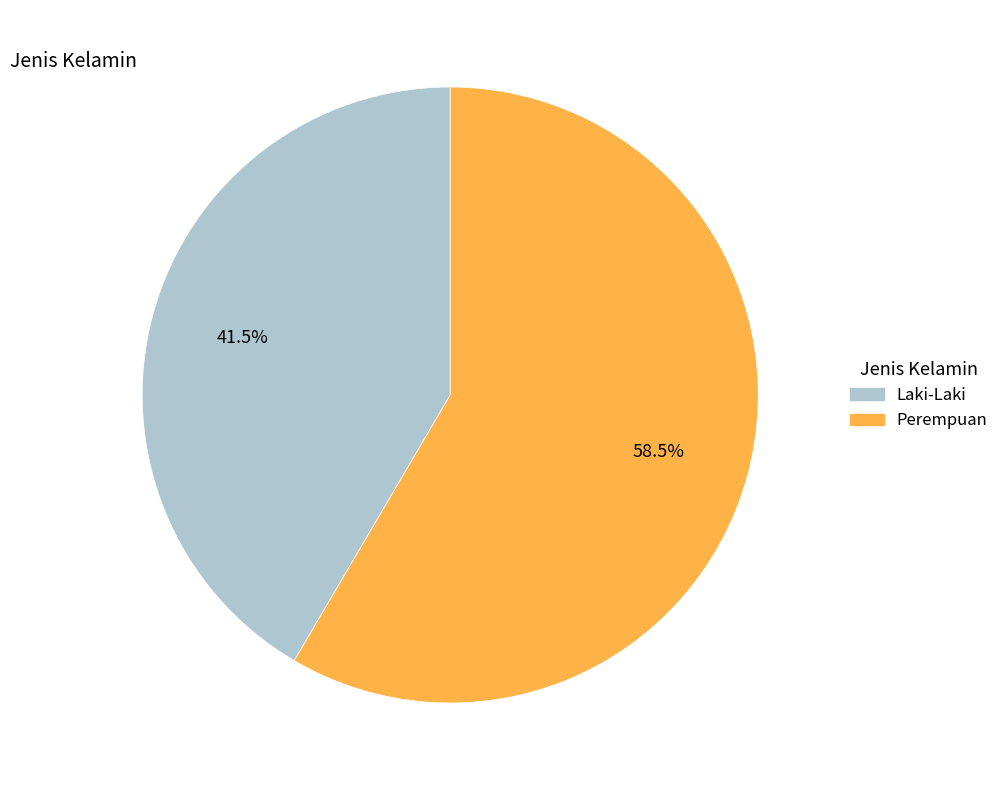

What is the smallest slice in the pie chart?

Laki-Laki